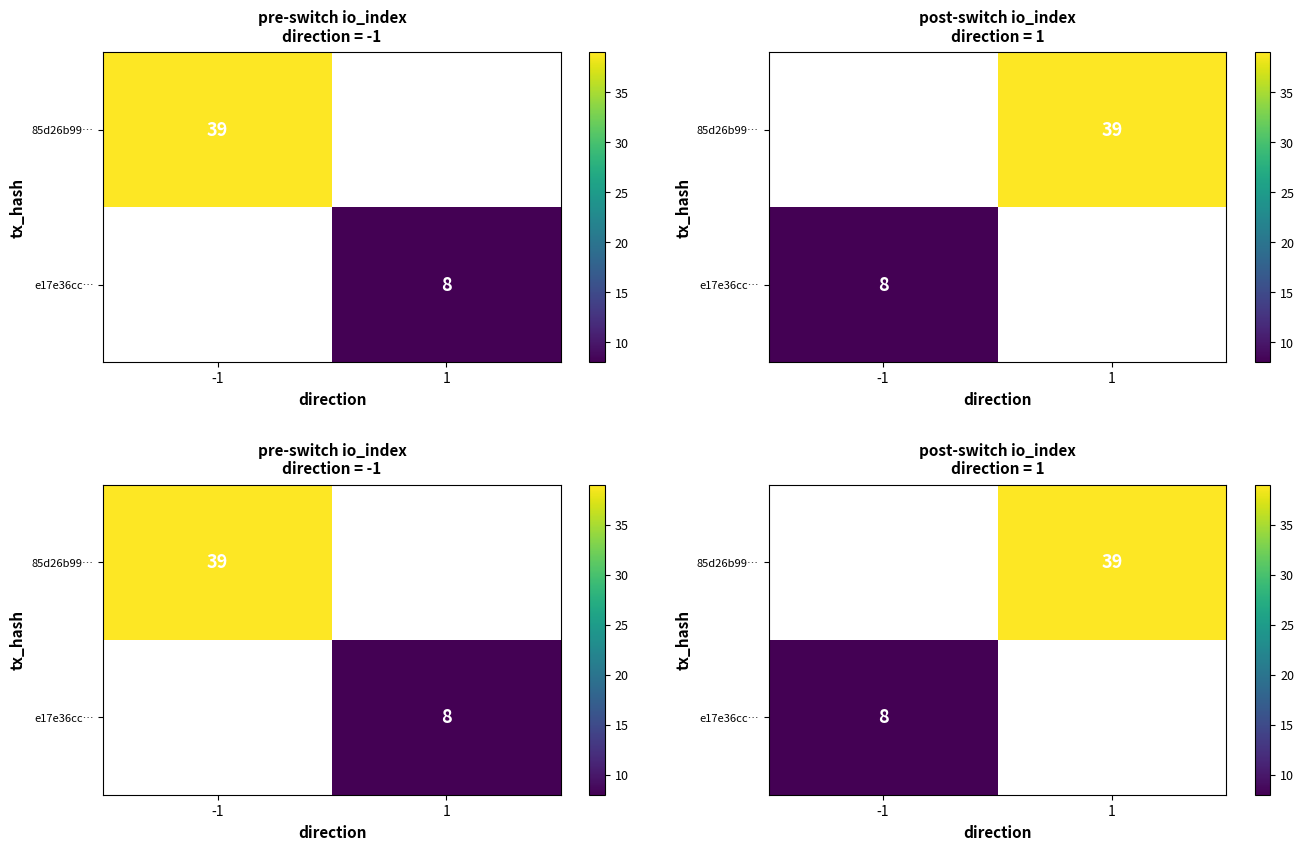

The 85d26b99… series shows 39.0 at 1. True or false?

True